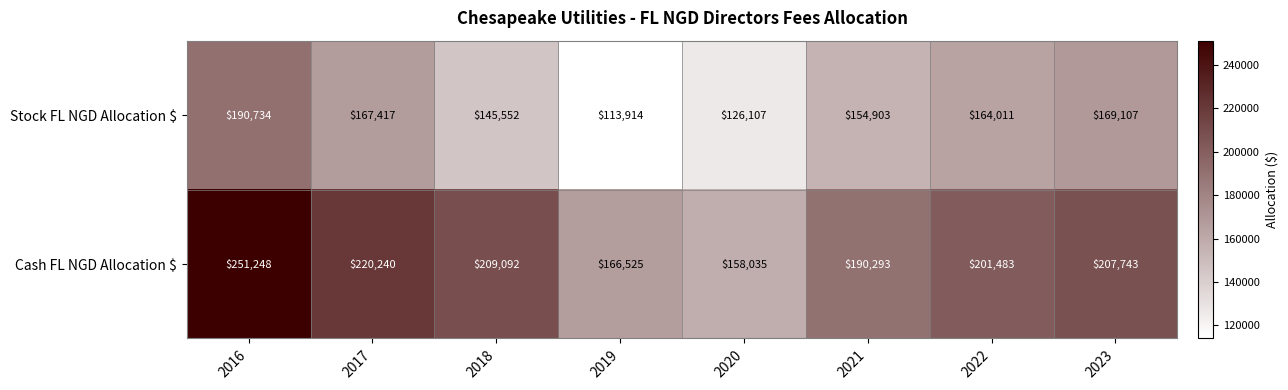

Reading right to left, what are all the values shown in this chart?

Stock FL NGD Allocation $: 169107	164011	154903	126107	113914	145552	167417	190734
Cash FL NGD Allocation $: 207743	201483	190293	158035	166525	209092	220240	251248